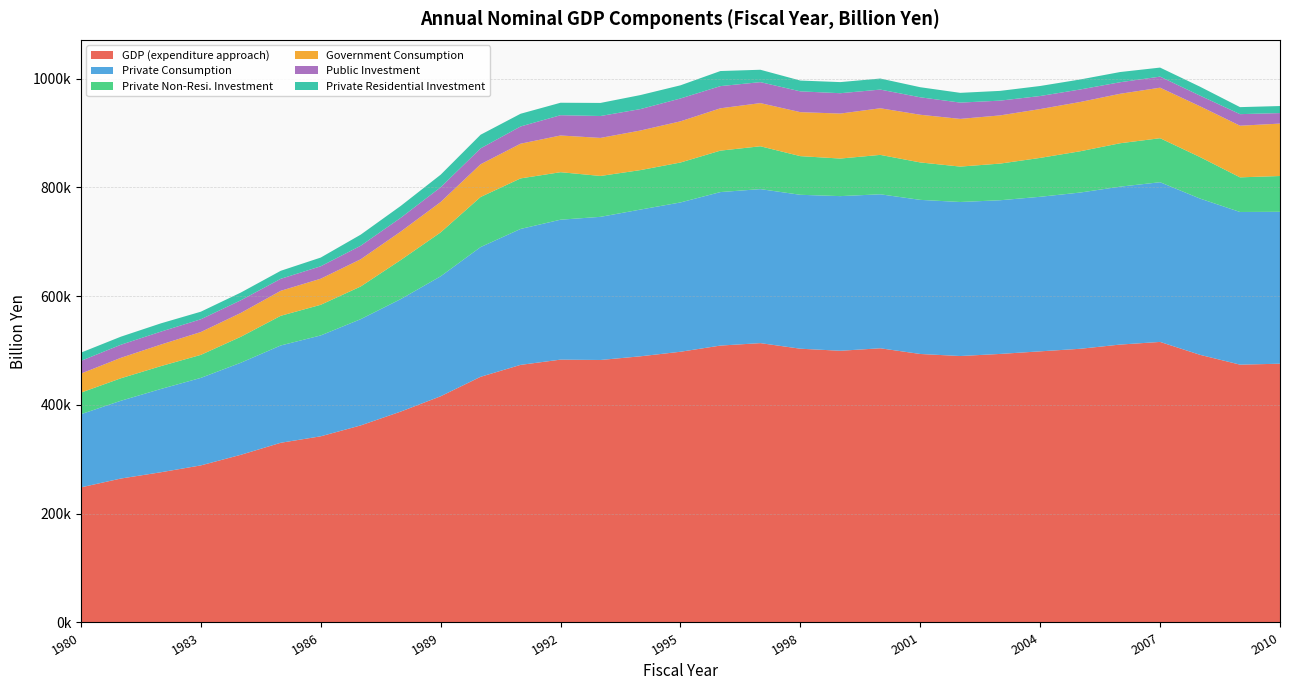

Reading left to right, transcribe all the data shown in this chart.

GDP (expenditure approach): 1980=248375.9	1981=264641.7	1982=276162.8	1983=288772.7	1984=308238.4	1985=330396.8	1986=342266.4	1987=362296.7	1988=387685.6	1989=415885.2	1990=451683.0	1991=473607.6	1992=483255.6	1993=482607.6	1994=489378.8	1995=497740.0	1996=509095.8	1997=513612.9	1998=503324.1	1999=499544.2	2000=504118.8	2001=493644.7	2002=489875.2	2003=493747.5	2004=498490.6	2005=503186.7	2006=510937.6	2007=515804.3	2008=492065.7	2009=474036.6	2010=475762.2
Private Consumption: 1980=134506.3	1981=142987.3	1982=153133.2	1983=160893.0	1984=169289.0	1985=178909.7	1986=185478.7	1987=195344.7	1988=206790.0	1989=220570.0	1990=238517.8	1991=249923.0	1992=257273.6	1993=263192.1	1994=269804.0	1995=274514.5	1996=282236.7	1997=283150.4	1998=282999.2	1999=284340.7	2000=283125.3	2001=283348.9	2002=283200.5	2003=282563.2	2004=284172.6	2005=287271.6	2006=290331.3	2007=293643.9	2008=287283.0	2009=280678.6	2010=279282.5
Private Non-Resi. Investment: 1980=39680.7	1981=41346.4	1982=42001.3	1983=42326.3	1984=47714.1	1985=54556.0	1986=56346.2	1987=60093.6	1988=71810.3	1989=80703.8	1990=92096.7	1991=92932.3	1992=87345.0	1993=75163.4	1994=72565.8	1995=73411.1	1996=76207.1	1997=78768.1	1998=71075.3	1999=69078.6	2000=72452.6	2001=68829.4	2002=65115.4	2003=67397.0	2004=71503.7	2005=75901.0	2006=79825.9	2007=80917.9	2008=76321.0	2009=63671.7	2010=65819.3
Government Consumption: 1980=34936.6	1981=37603.5	1982=39622.5	1983=41980.4	1984=43836.6	1985=45961.2	1986=47937.6	1987=50049.0	1988=52298.8	1989=55824.2	1990=60156.3	1991=63797.8	1992=67482.0	1993=69945.2	1994=72767.5	1995=75712.7	1996=77821.9	1997=79374.6	1998=80860.1	1999=82698.3	2000=85739.0	2001=87663.8	2002=87680.8	2003=88613.3	2004=89785.1	2005=90578.9	2006=90945.2	2007=92892.4	2008=93389.3	2009=94948.7	2010=96361.7
Public Investment: 1980=23428.1	1981=24051.7	1982=23778.6	1983=23467.6	1984=23271.9	1985=22036.0	1986=22864.3	1987=24840.6	1988=25321.9	1989=27163.9	1990=29224.2	1991=31685.8	1992=37300.1	1993=40278.0	1994=39402.3	1995=42031.2	1996=40774.9	1997=38555.2	1998=38246.8	1999=37430.1	2000=34315.4	2001=32096.2	2002=29955.5	2003=27138.8	2004=24002.2	2005=22993.5	2006=21232.2	2007=20343.9	2008=19575.0	2009=21263.3	2010=19341.7
Private Residential Investment: 1980=15148.3	1981=14820.8	1982=15225.6	1983=13930.0	1984=14190.0	1985=14731.4	1986=16017.5	1987=20402.6	1988=21843.0	1989=23073.6	1990=25066.9	1991=23371.1	1992=22910.6	1993=24034.8	1994=25787.9	1995=24185.4	1996=27736.1	1997=22757.1	1998=19851.0	1999=20424.4	2000=20324.2	2001=18515.4	2002=17927.8	2003=17936.4	2004=18413.5	2005=18387.0	2006=18750.4	2007=16602.6	2008=16404.4	2009=12905.7	2010=12946.4